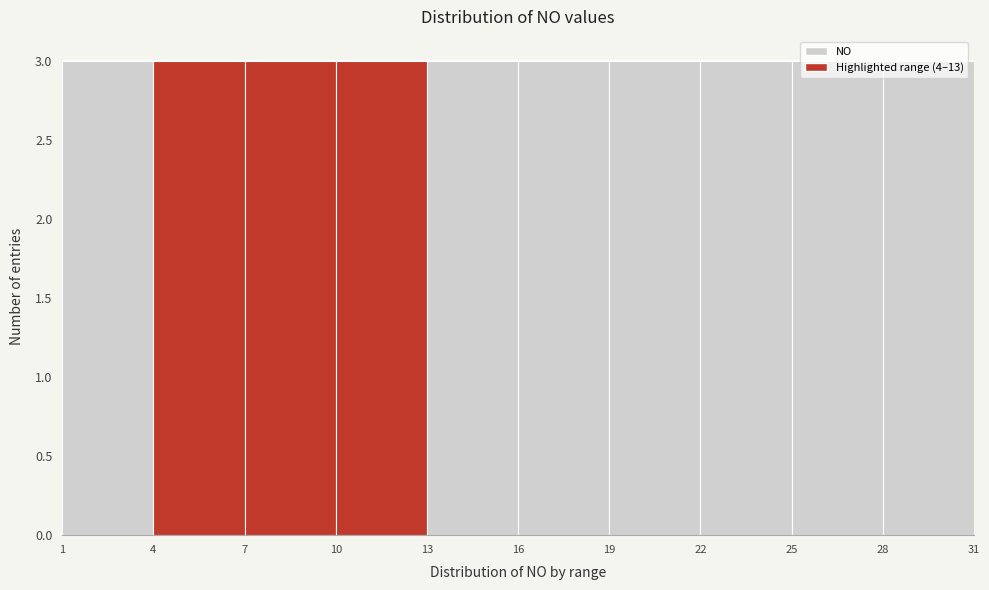

Reading left to right, transcribe this chart: for each bar, give the range it covers on the x-axis and its height. The values are not printed on the chart, so give them approximately, as read against the axis.

1 to 4: 3
4 to 7: 3
7 to 10: 3
10 to 13: 3
13 to 16: 3
16 to 19: 3
19 to 22: 3
22 to 25: 3
25 to 28: 3
28 to 31: 3